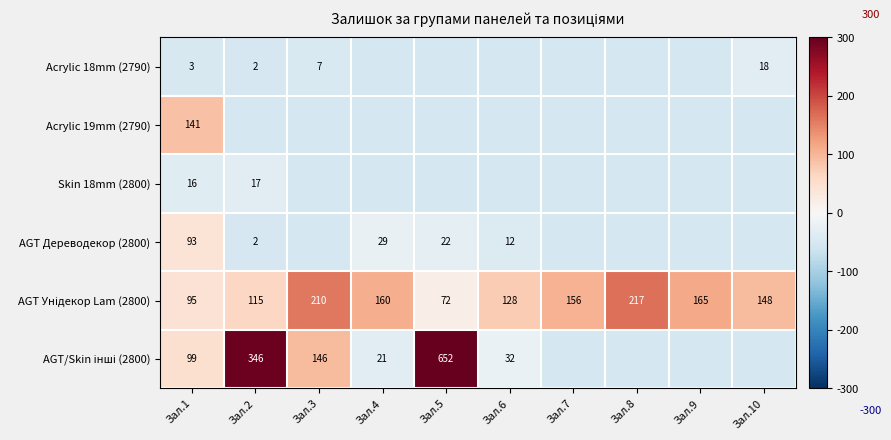

Between Зал.10 and Зал.7, which is larger?

Зал.10